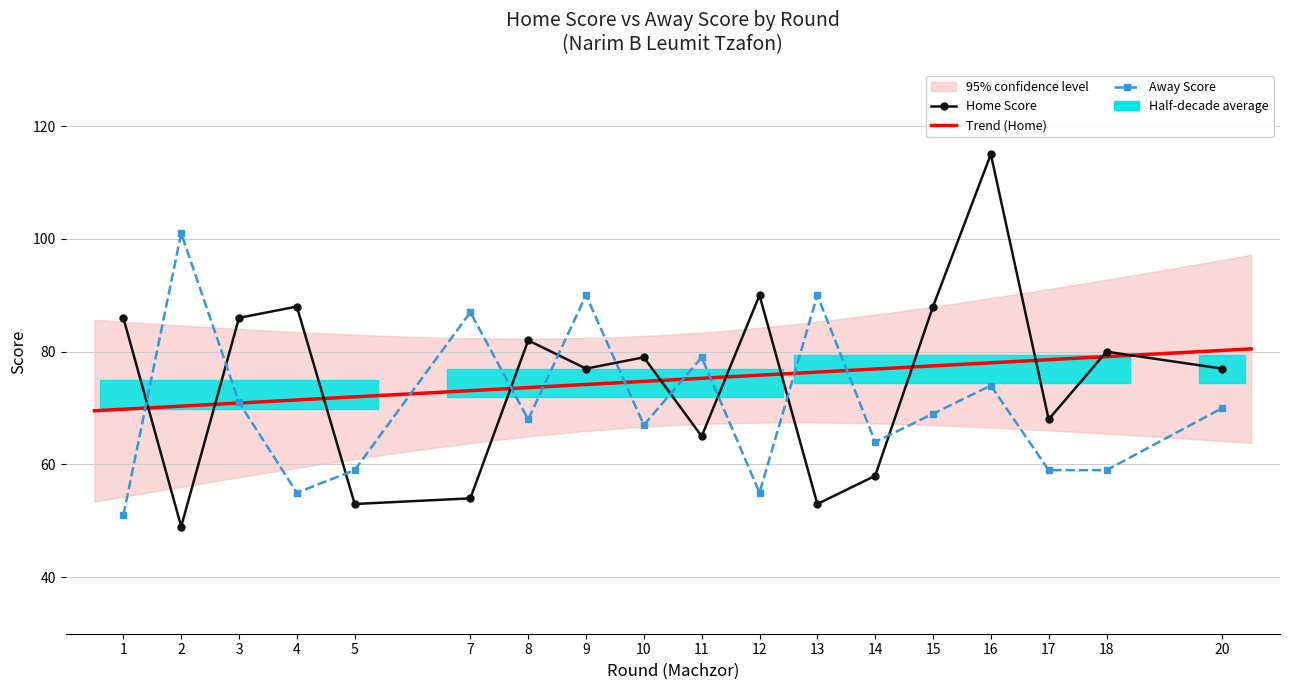

How many data points in Away Score are less than 69?

9